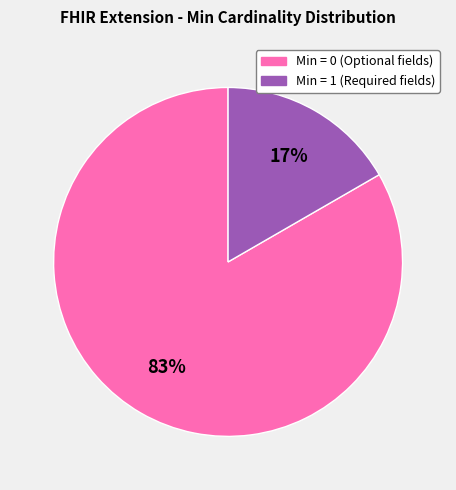

To the nearest percent, what is the average slice percentage?

50%